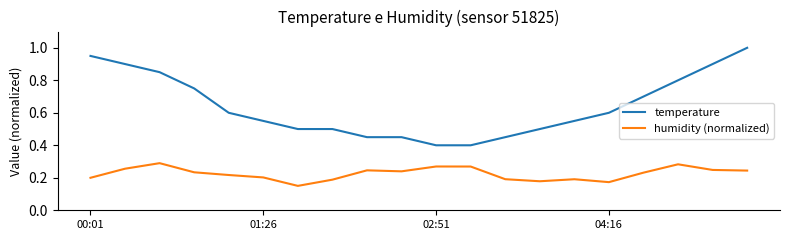

List the series in order of their peak value, highest first.

temperature, humidity (normalized)